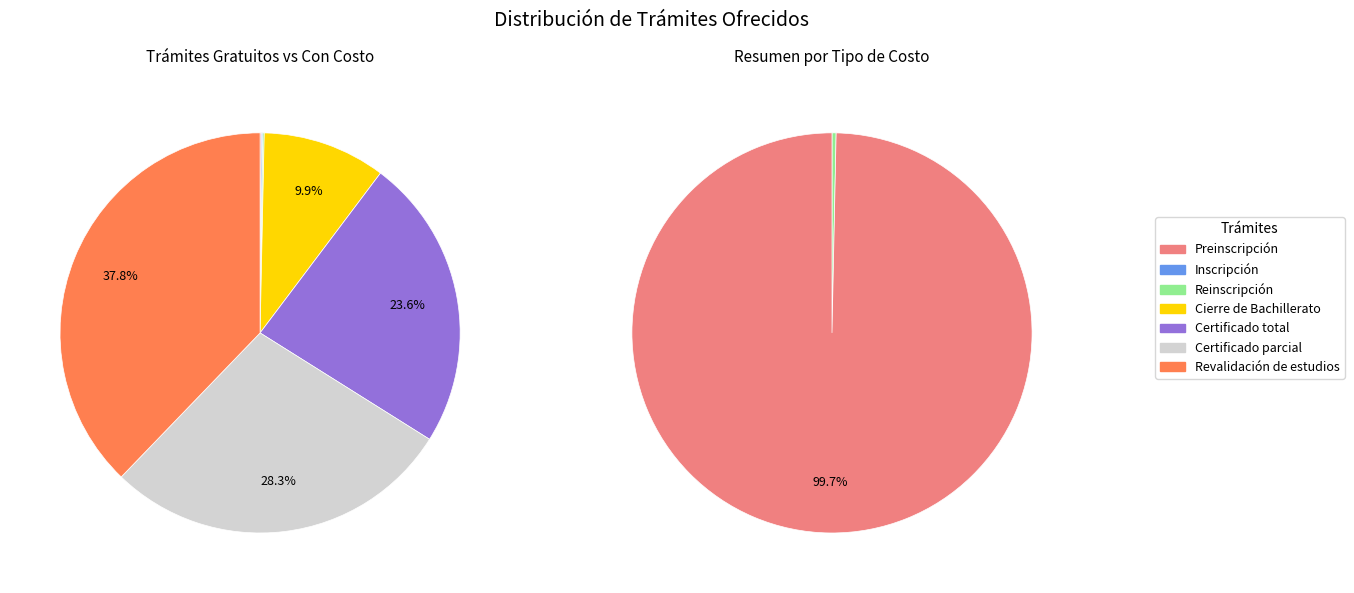

Count the number of slices in the pie.

7